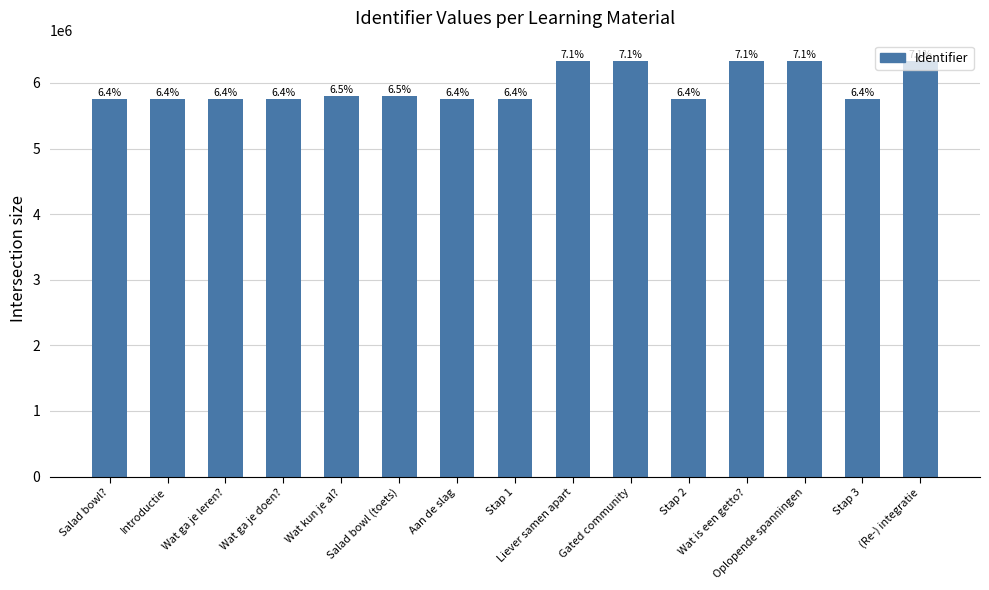

The value at Salad bowl (toets) is 1556058. True or false?

False